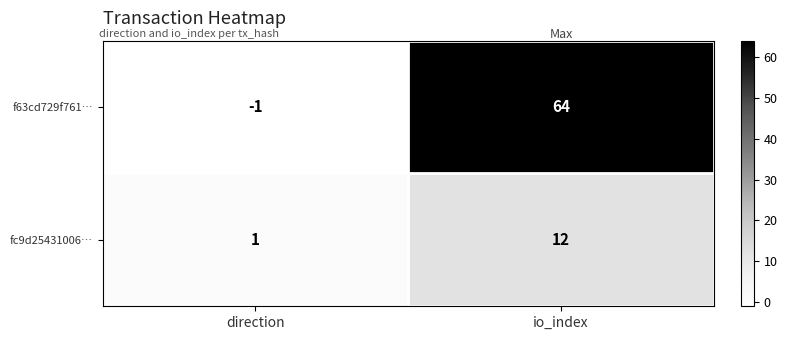

At how many categories does at least one series exceed 61?

1